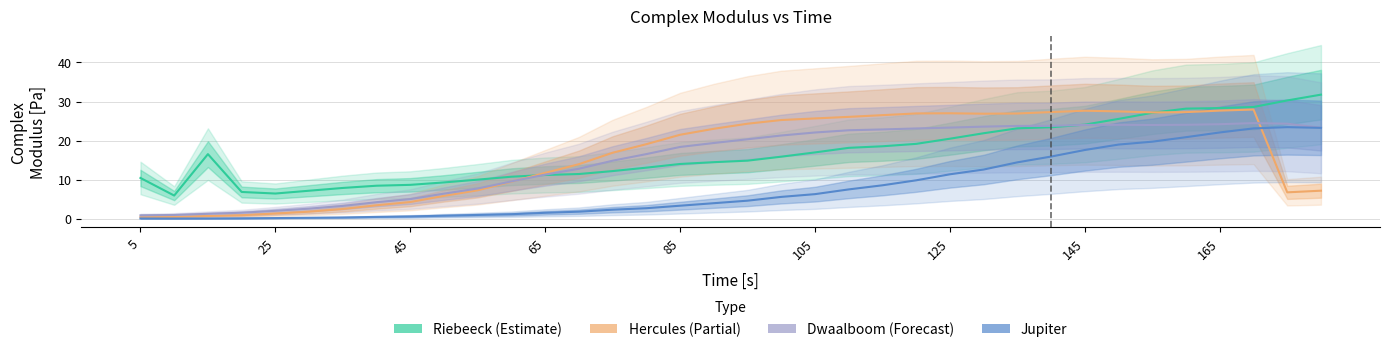

What is the average value of the Riebeeck series?

16.7